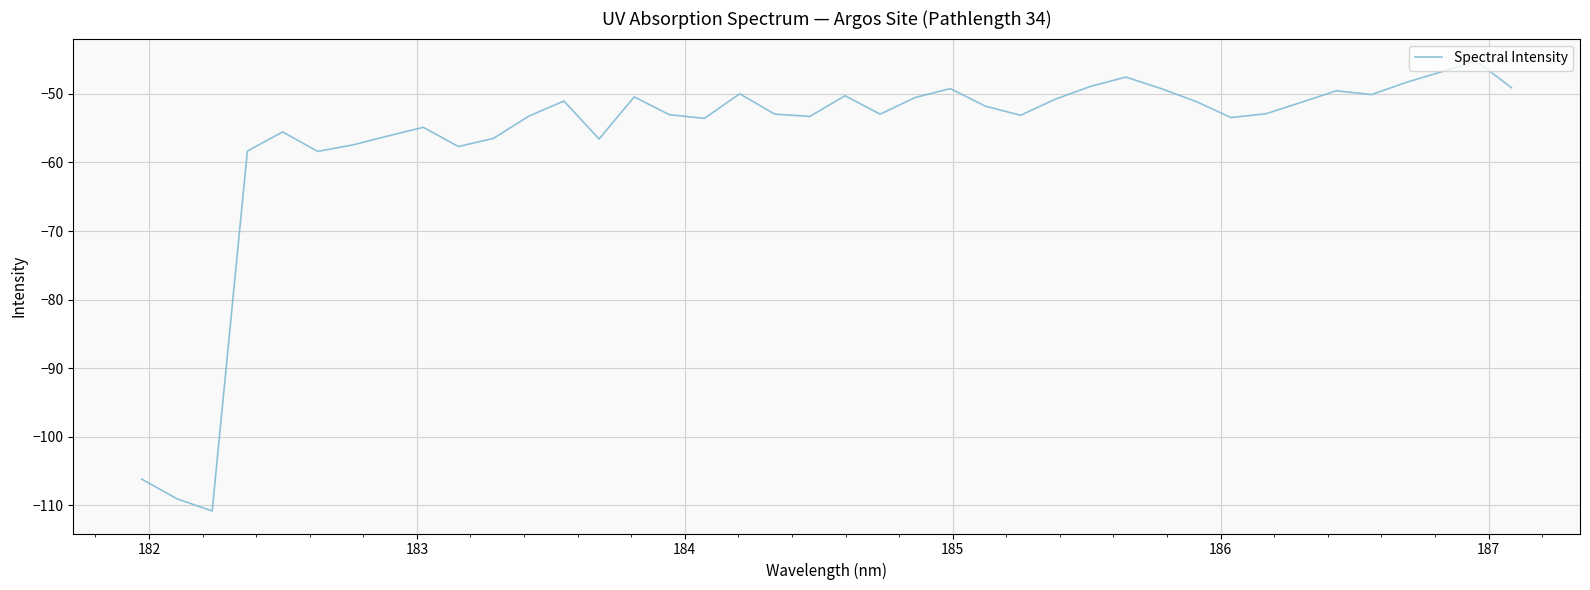

What is the difference between the maximum and minimum values?

65.6